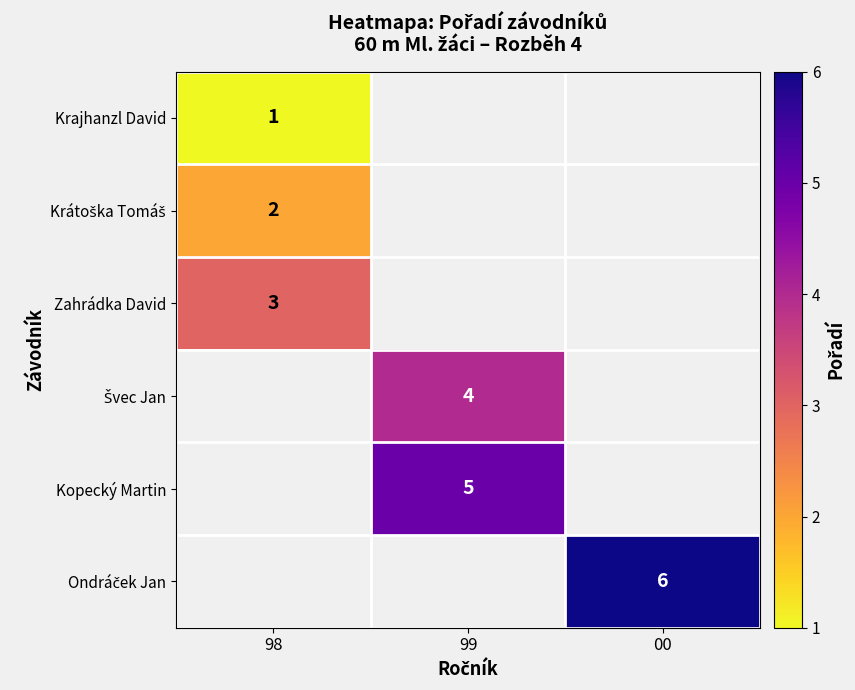

The value of Zahrádka David at 98 is 3. True or false?

True